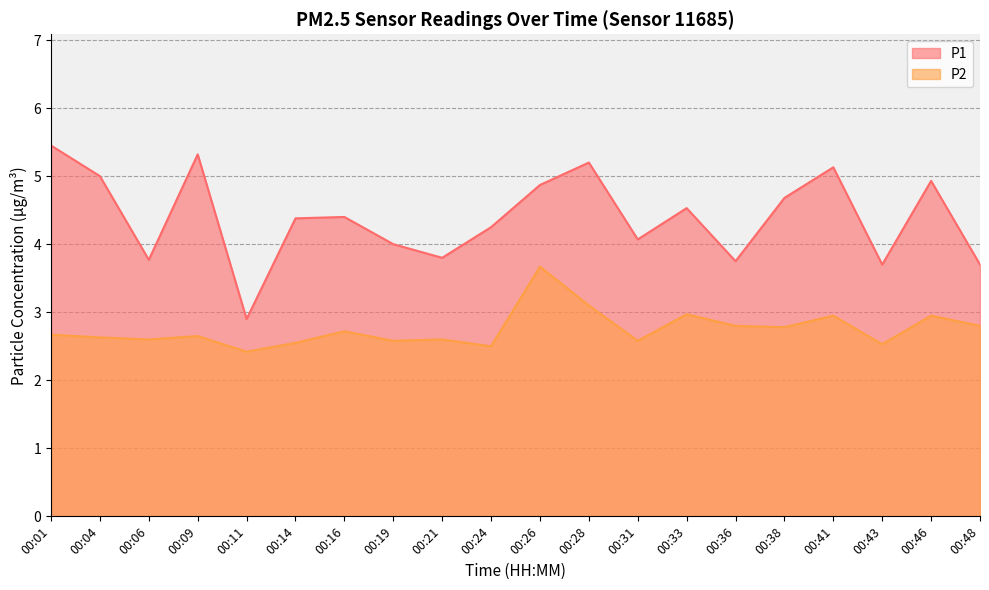

What is the total value across all series at 00:36?

6.5